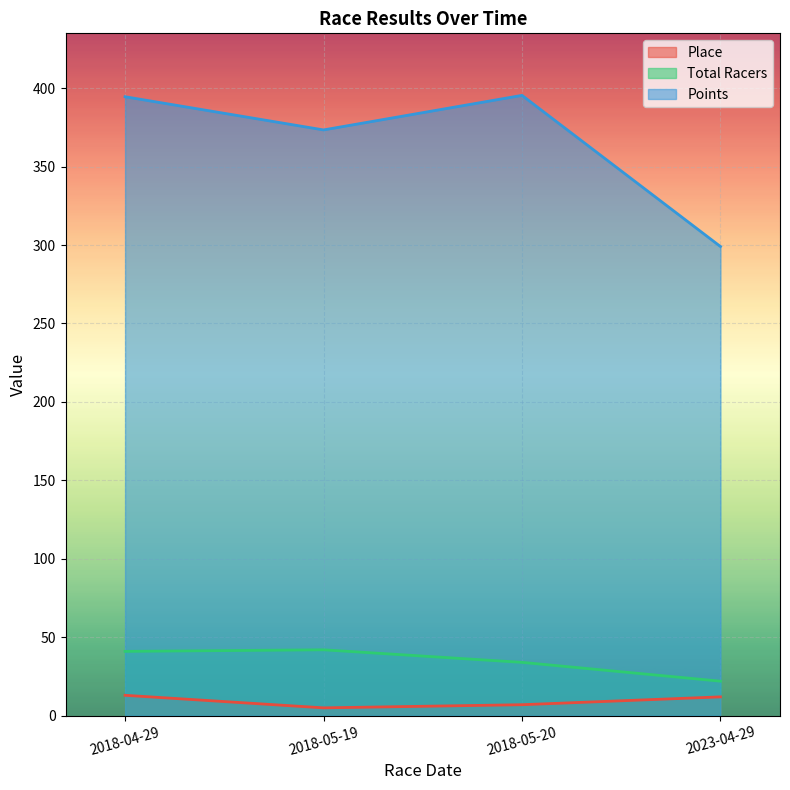

What is the label of the 3rd point from the left?

2018-05-20